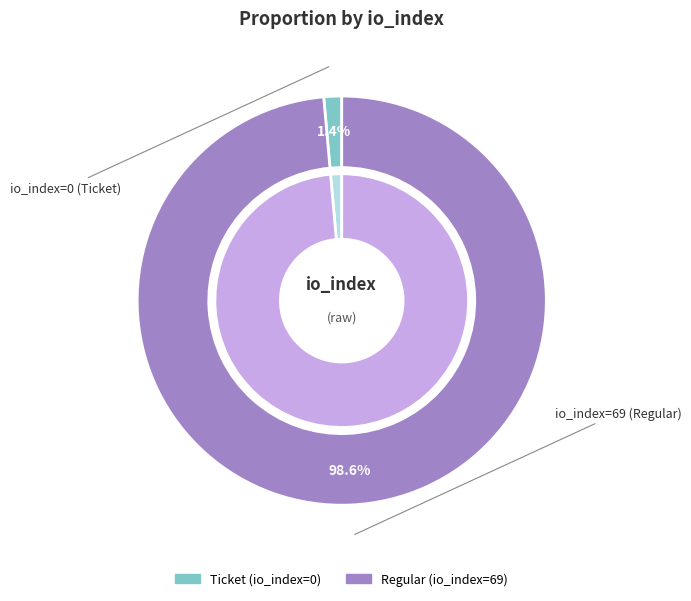

Rank the categories by value from highest to lowest.

io_index=69 (Regular), io_index=0 (Ticket)